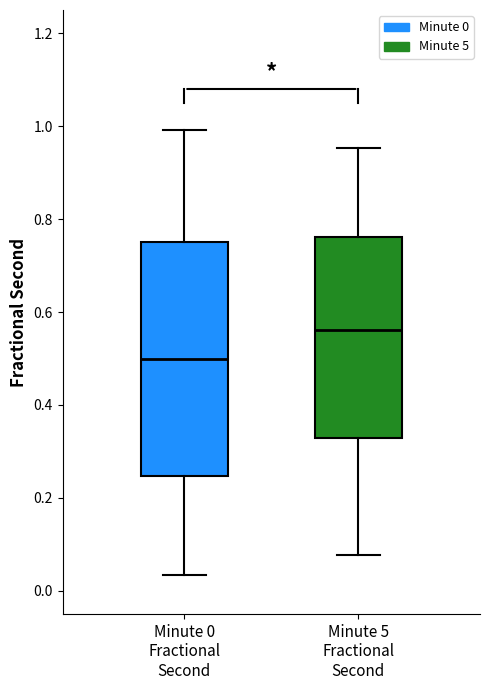

Which box has the lowest median line?

Minute 0 Fractional Second